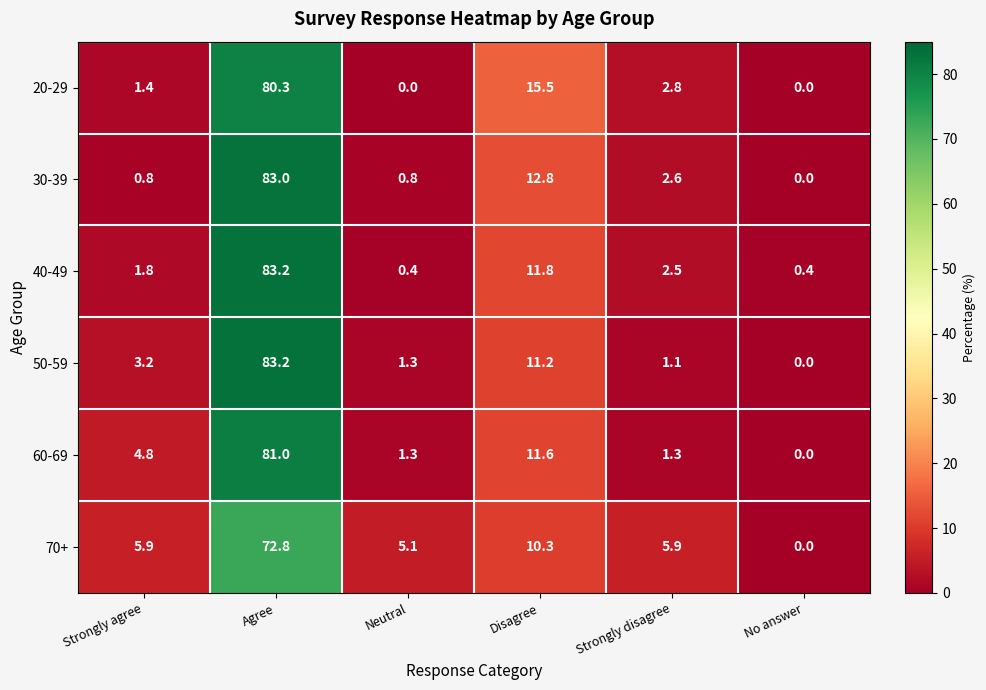

At Disagree, list the series in order from smallest to largest.

70+, 50-59, 60-69, 40-49, 30-39, 20-29